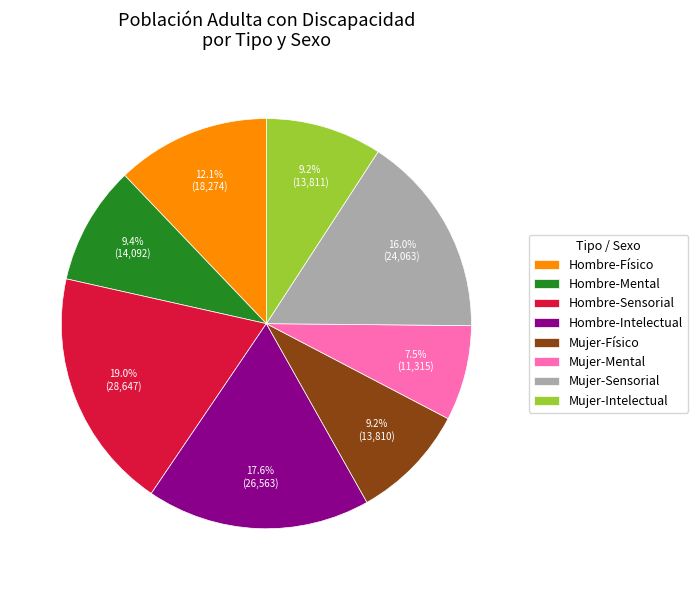

What is the largest slice in the pie chart?

Hombre-Sensorial